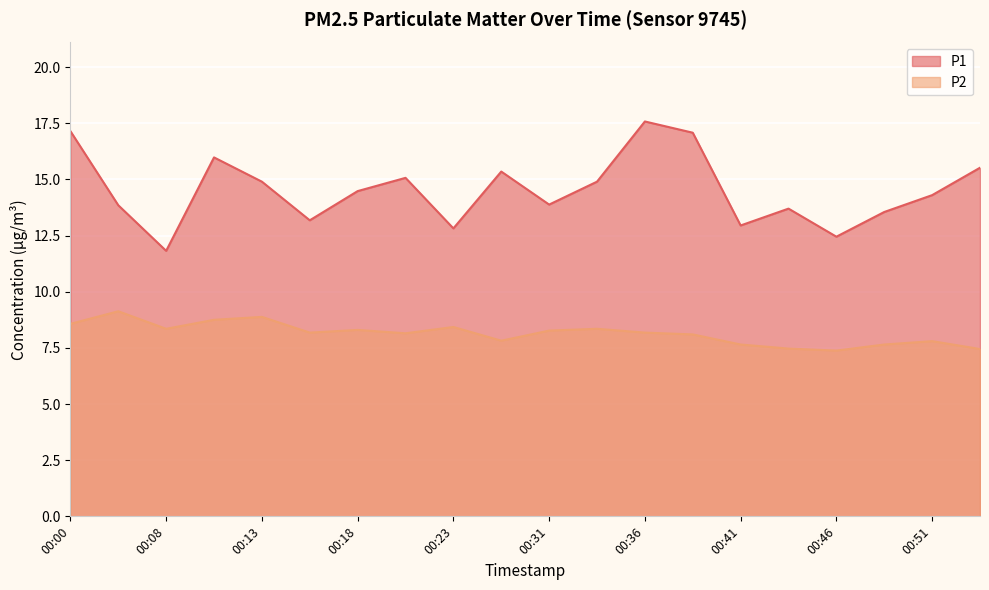

What is the lowest value of the P1 series?

11.8